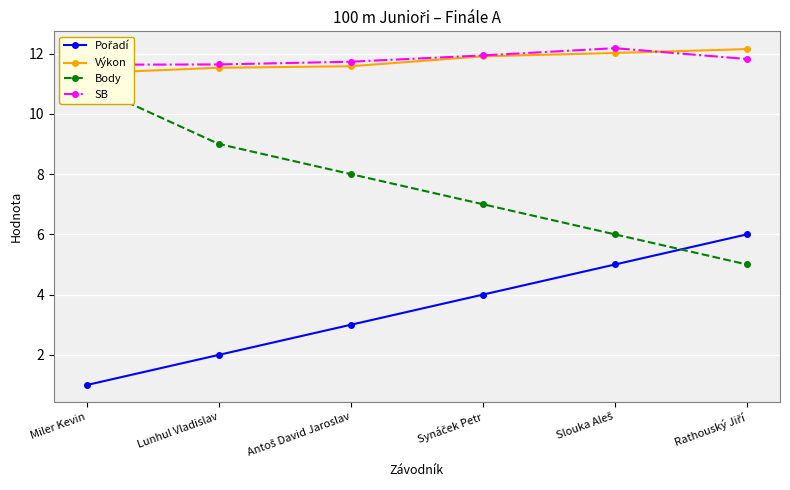

True or false: Výkon has more than 2 interior local peaks.

False